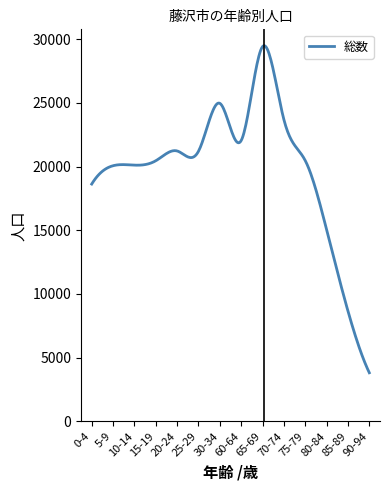

What is the greatest value displayed?

29497.1